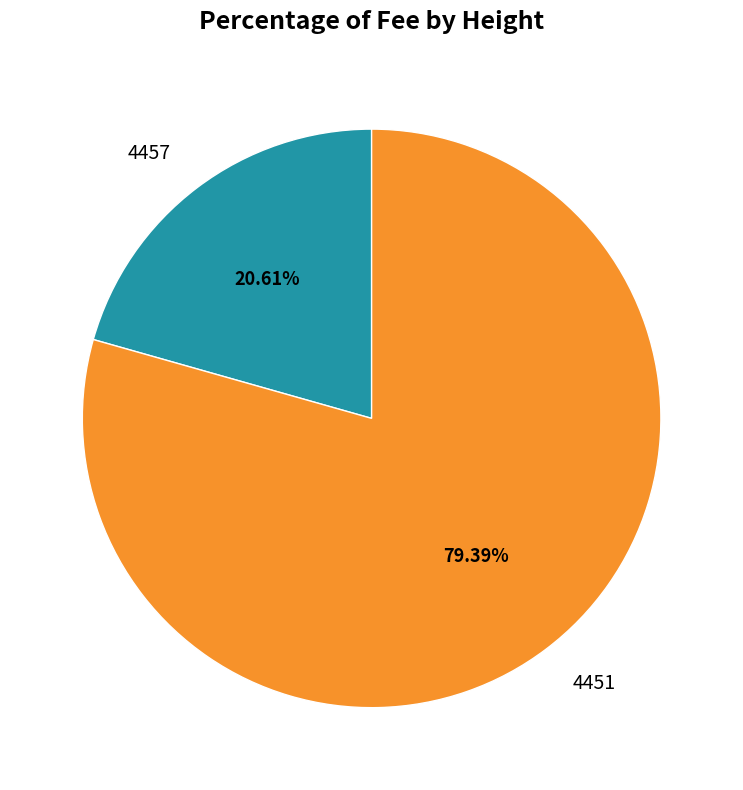

True or false: 4457 accounts for 21% of the total.

True